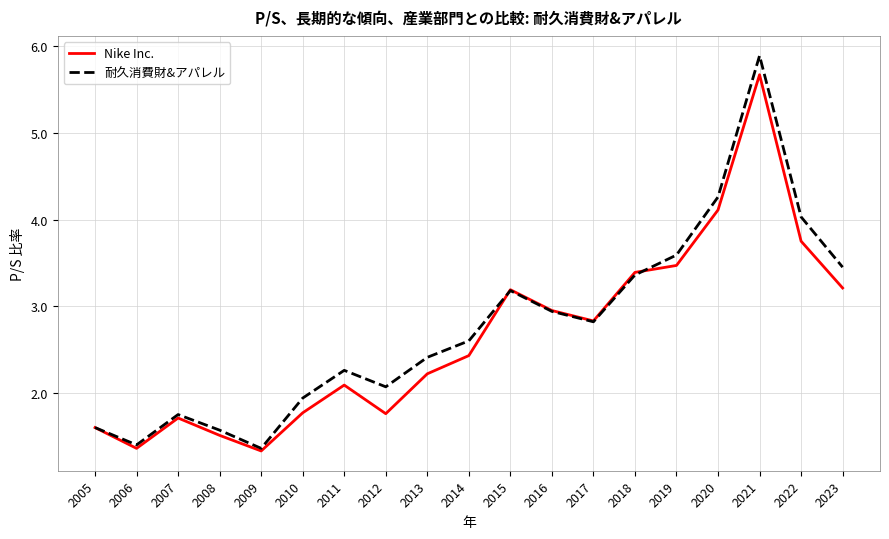

At which category does Nike Inc. reach its first local peak?

2007